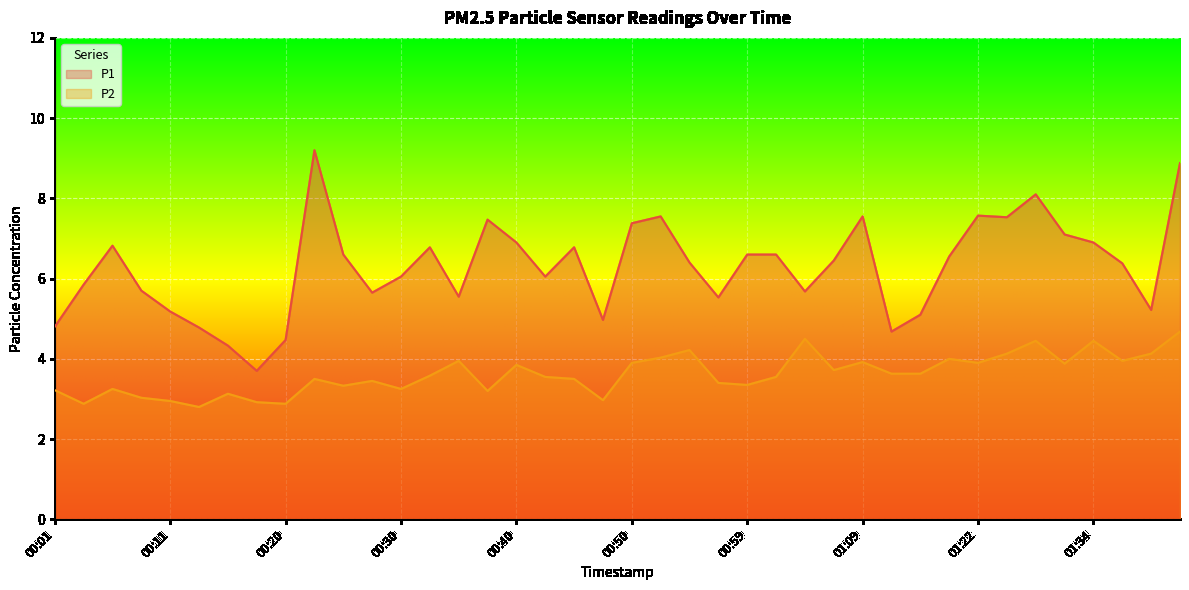

What is the total value across all series at 01:24?

11.7